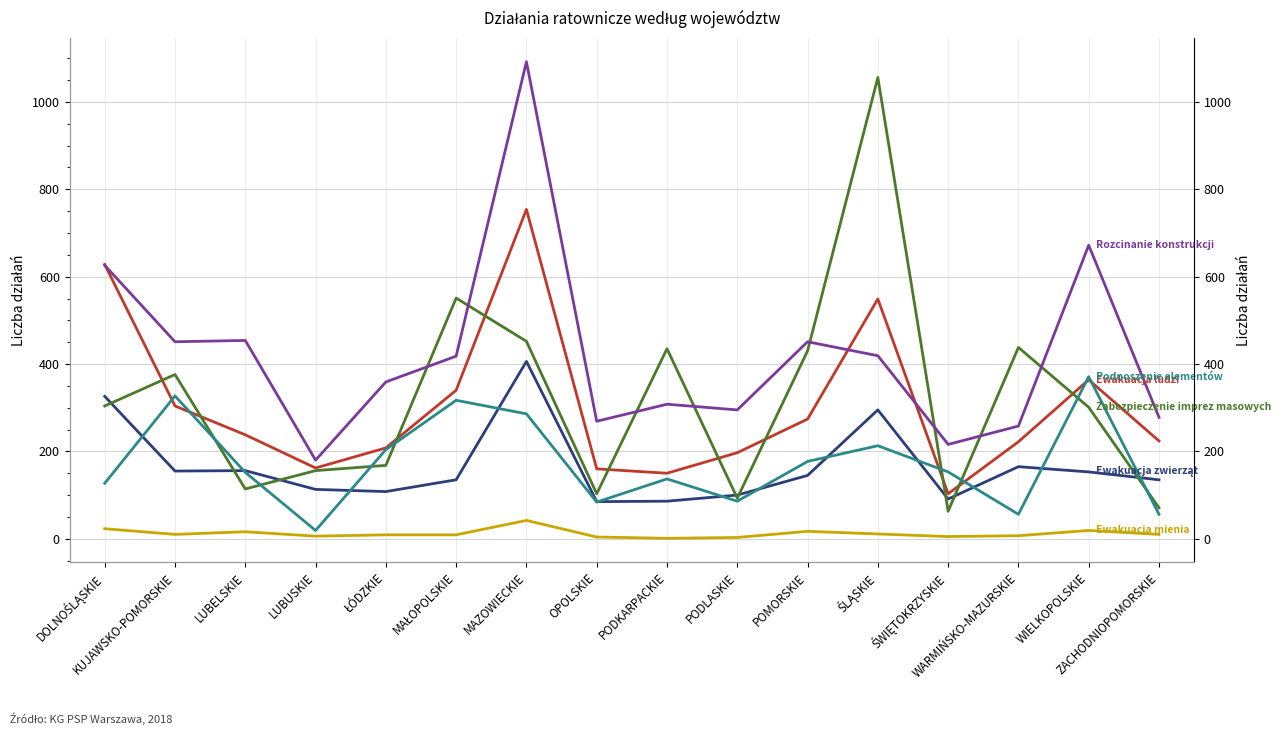

How many interior local peaks does the Rozcinanie konstrukcji series have?

5